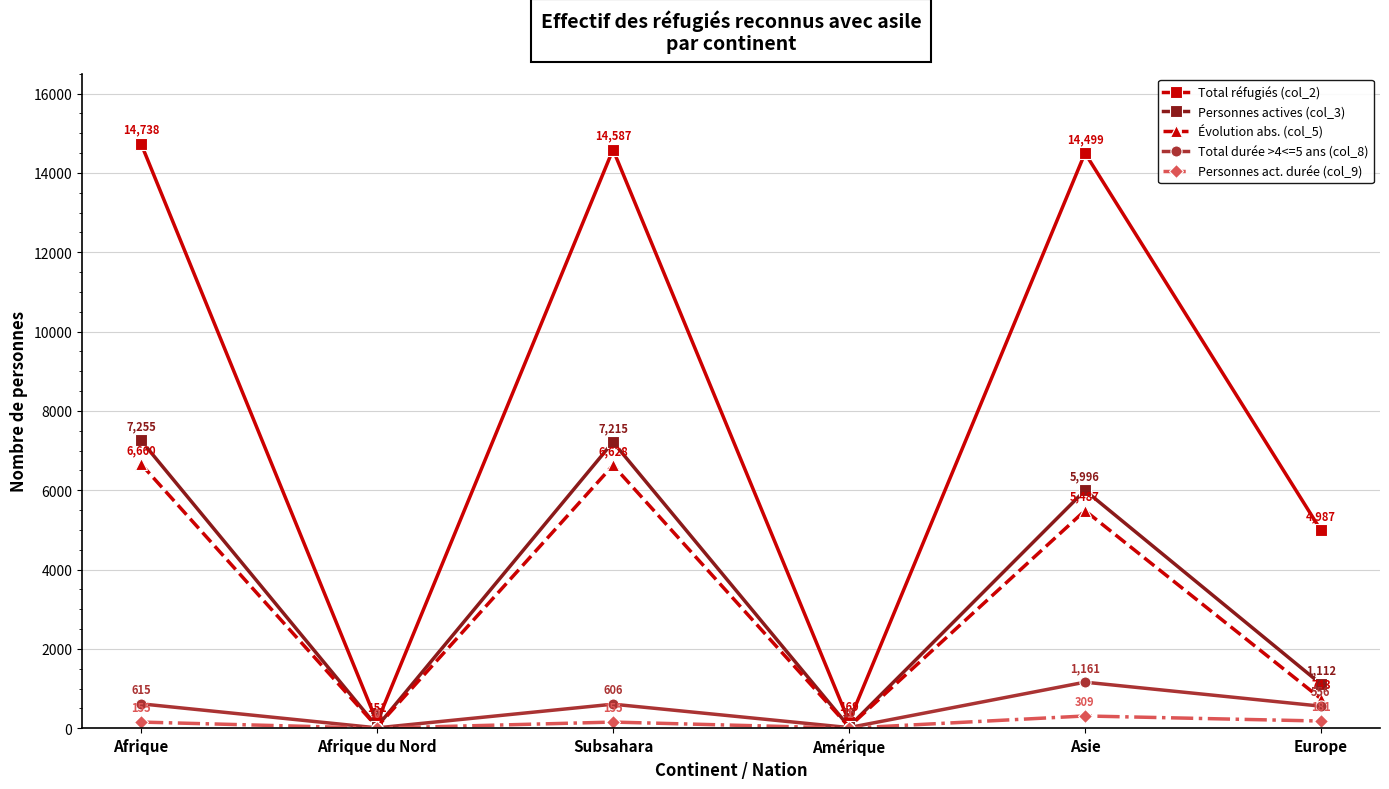

Where is Total durée >4<=5 ans (col_8) nearest to the value 585?

Subsahara